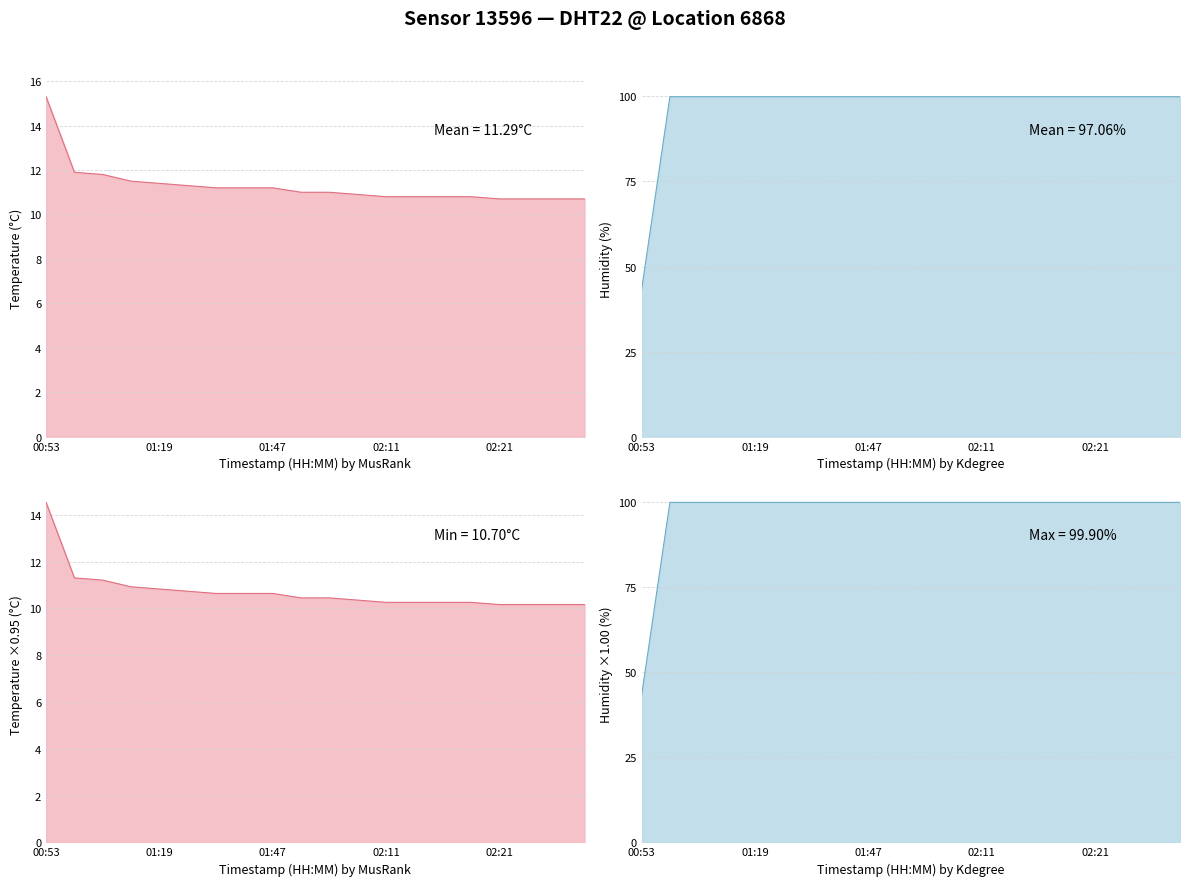

How many distinct data groups are displayed?

4